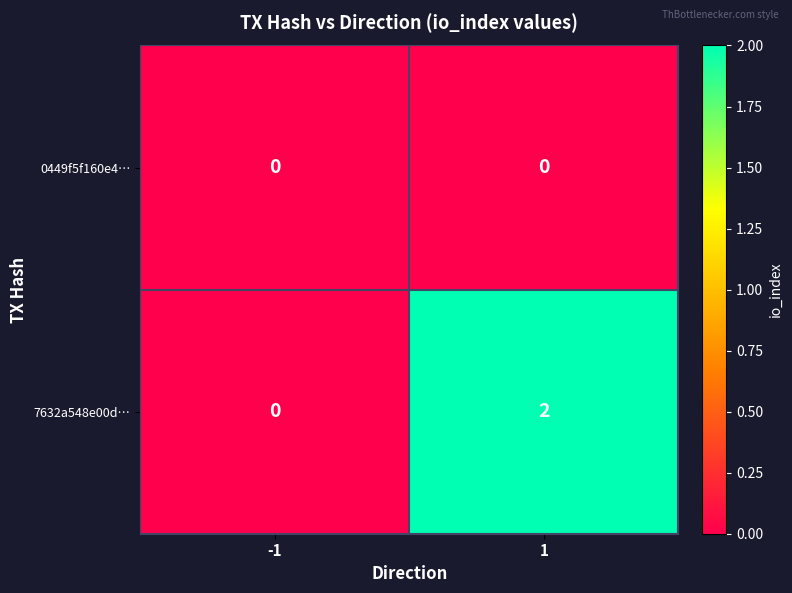

Is the value of 7632a548e00d… at 1 greater than the value of 0449f5f160e4… at 1?

Yes